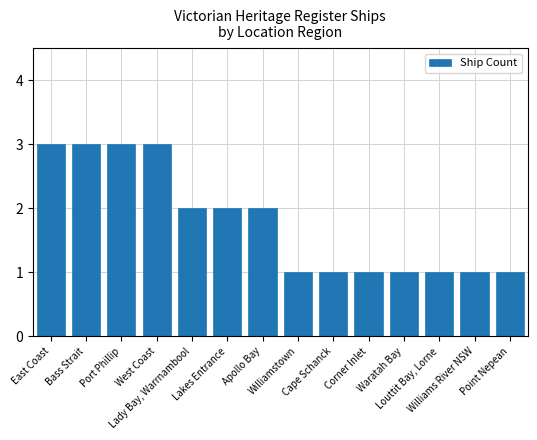

Is it true that the value at Williamstown is 1?

True